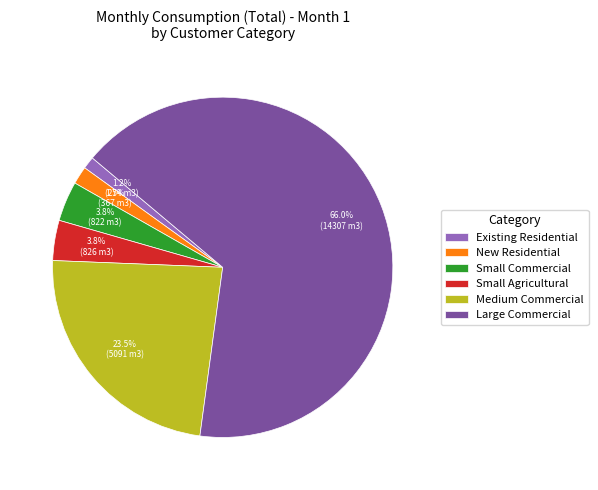

How many segments does this pie chart have?

6